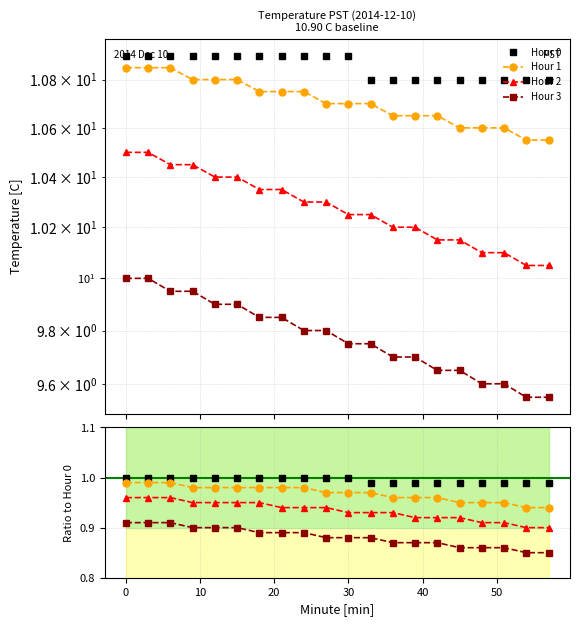

True or false: Hour 1 has more than 0 interior local peaks.

False